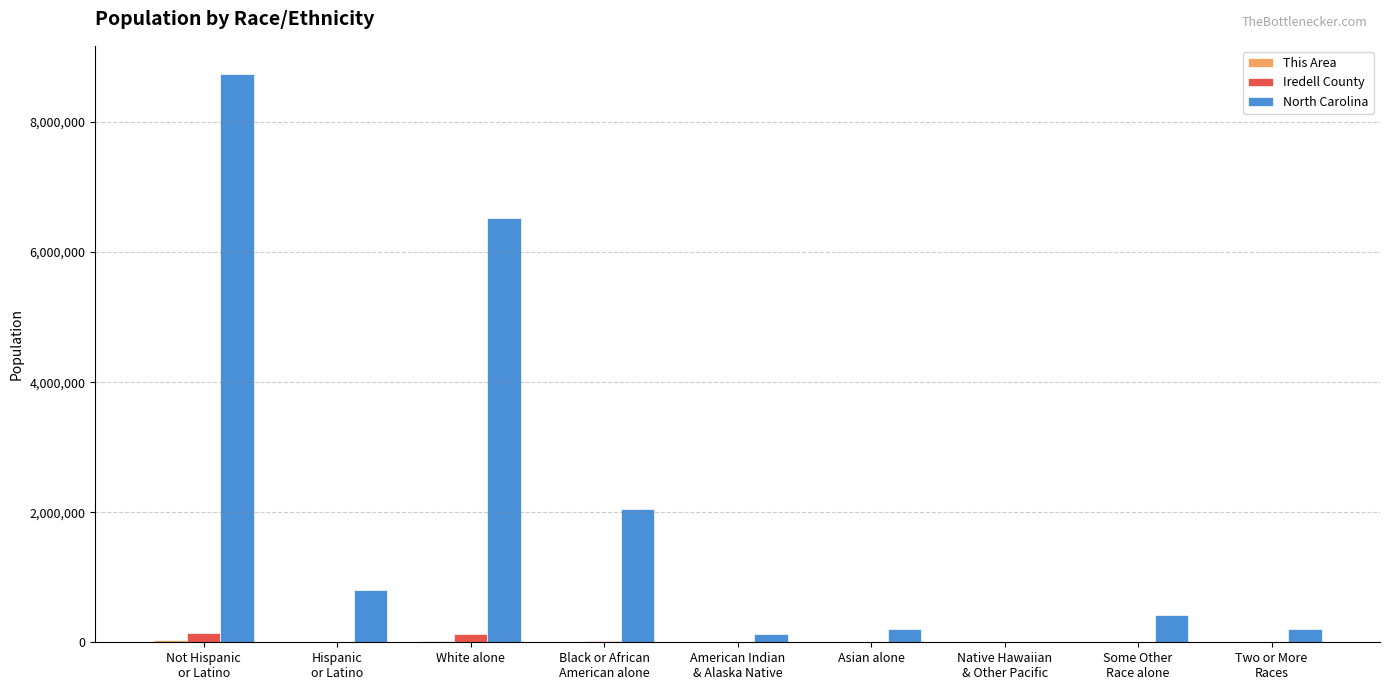

What is the total value across all series at Two or More
Races?

209854